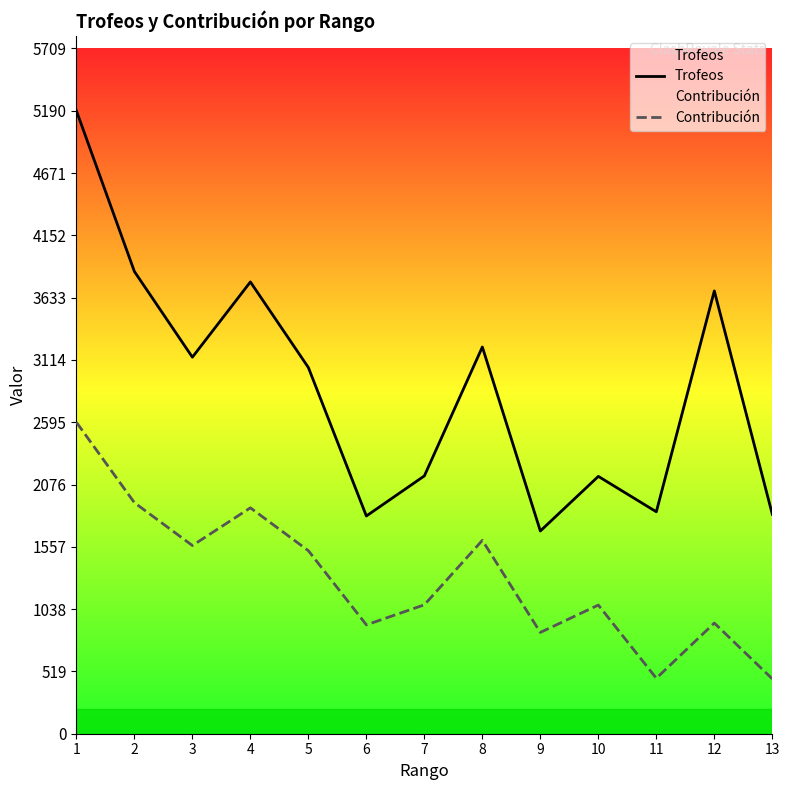

Which series changed the most between 3 and 6?

Trofeos